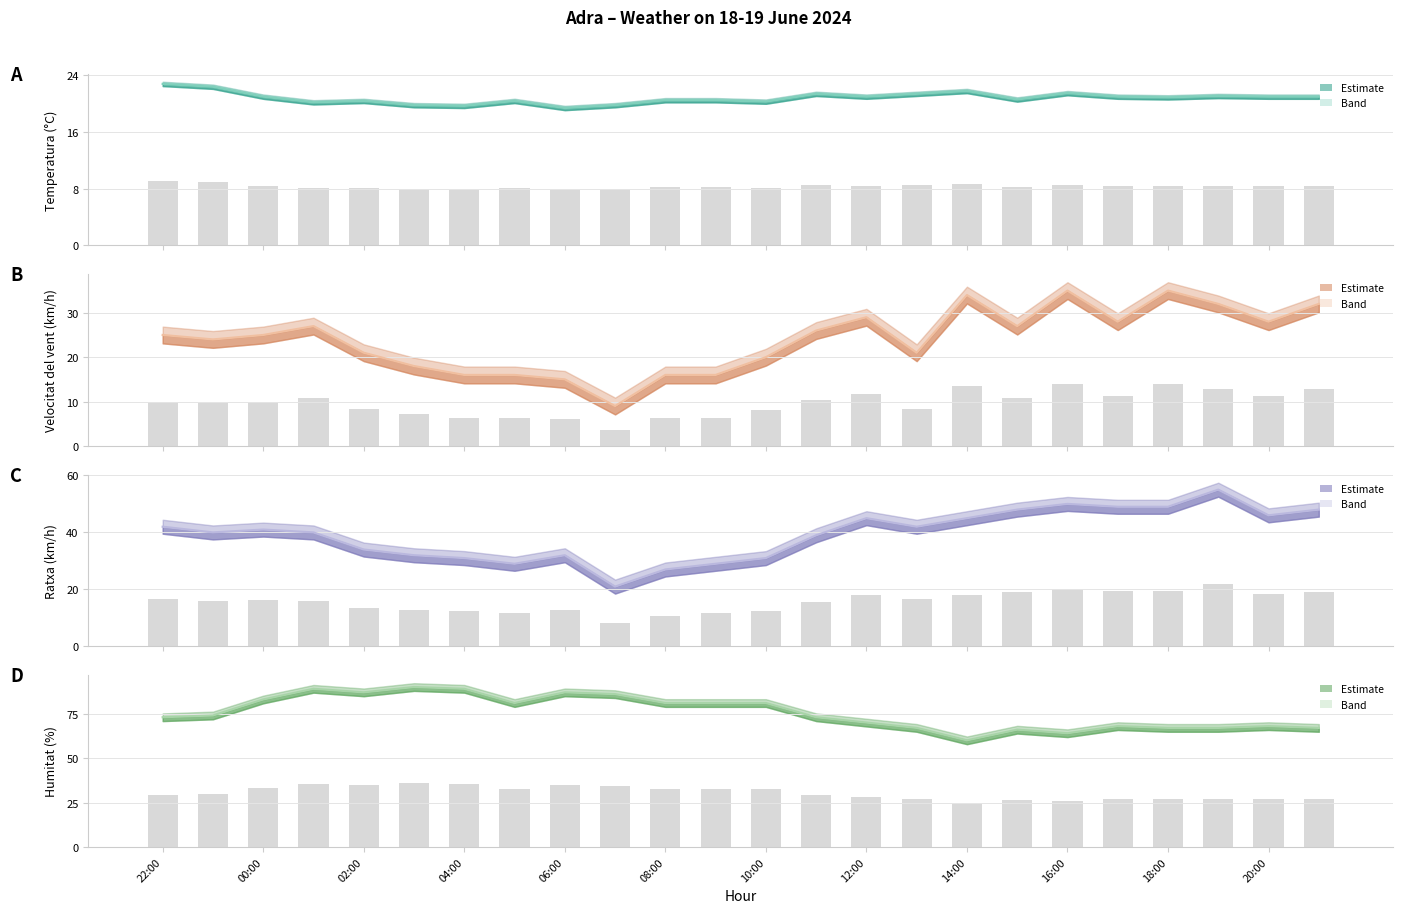

At how many categories does at least one series exceed 28?

24